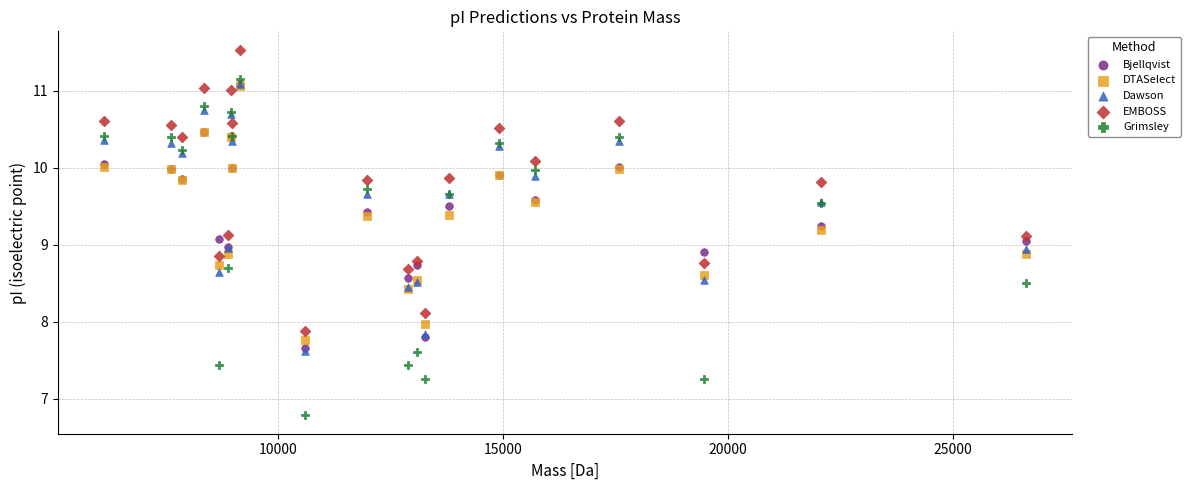

Which series contains the lowest Y value?

Grimsley